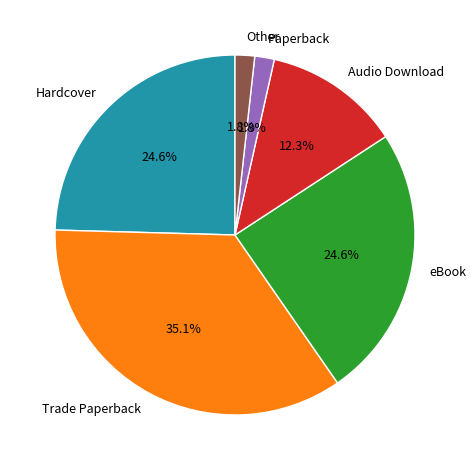

Between Paperback and eBook, which is larger?

eBook